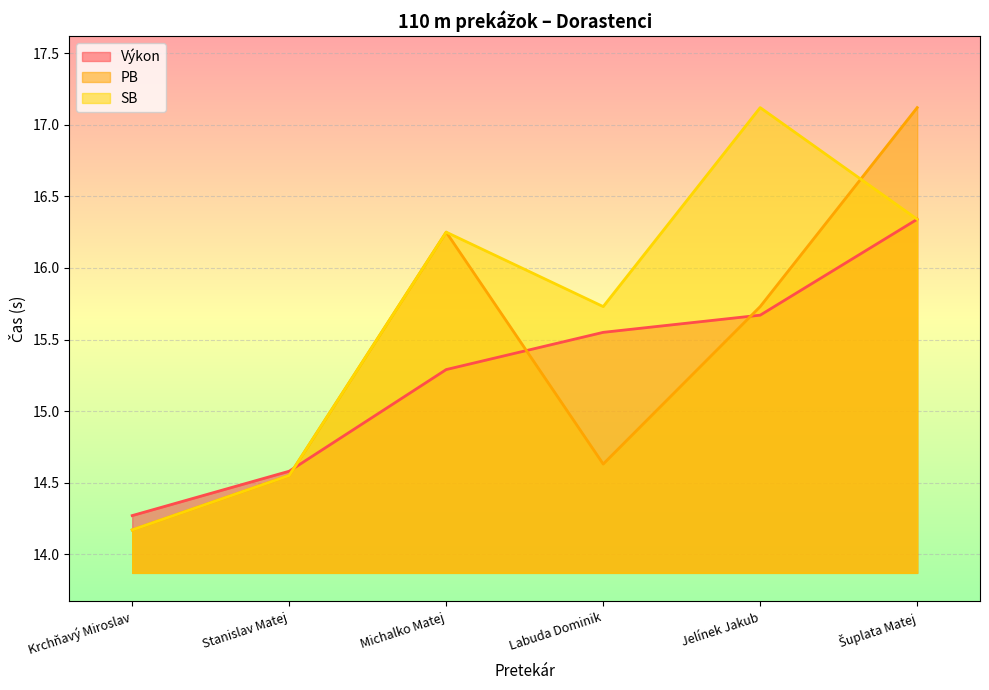

What is the sum of the PB values at Krchňavý Miroslav and Stanislav Matej?

28.7